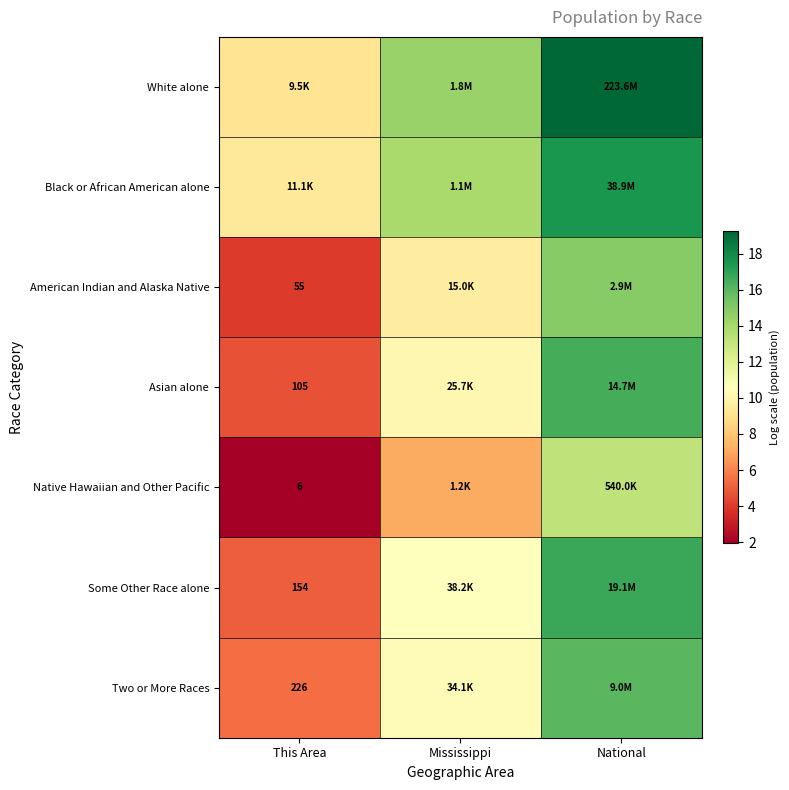

What is the difference between the highest and lowest values at National?

6.0